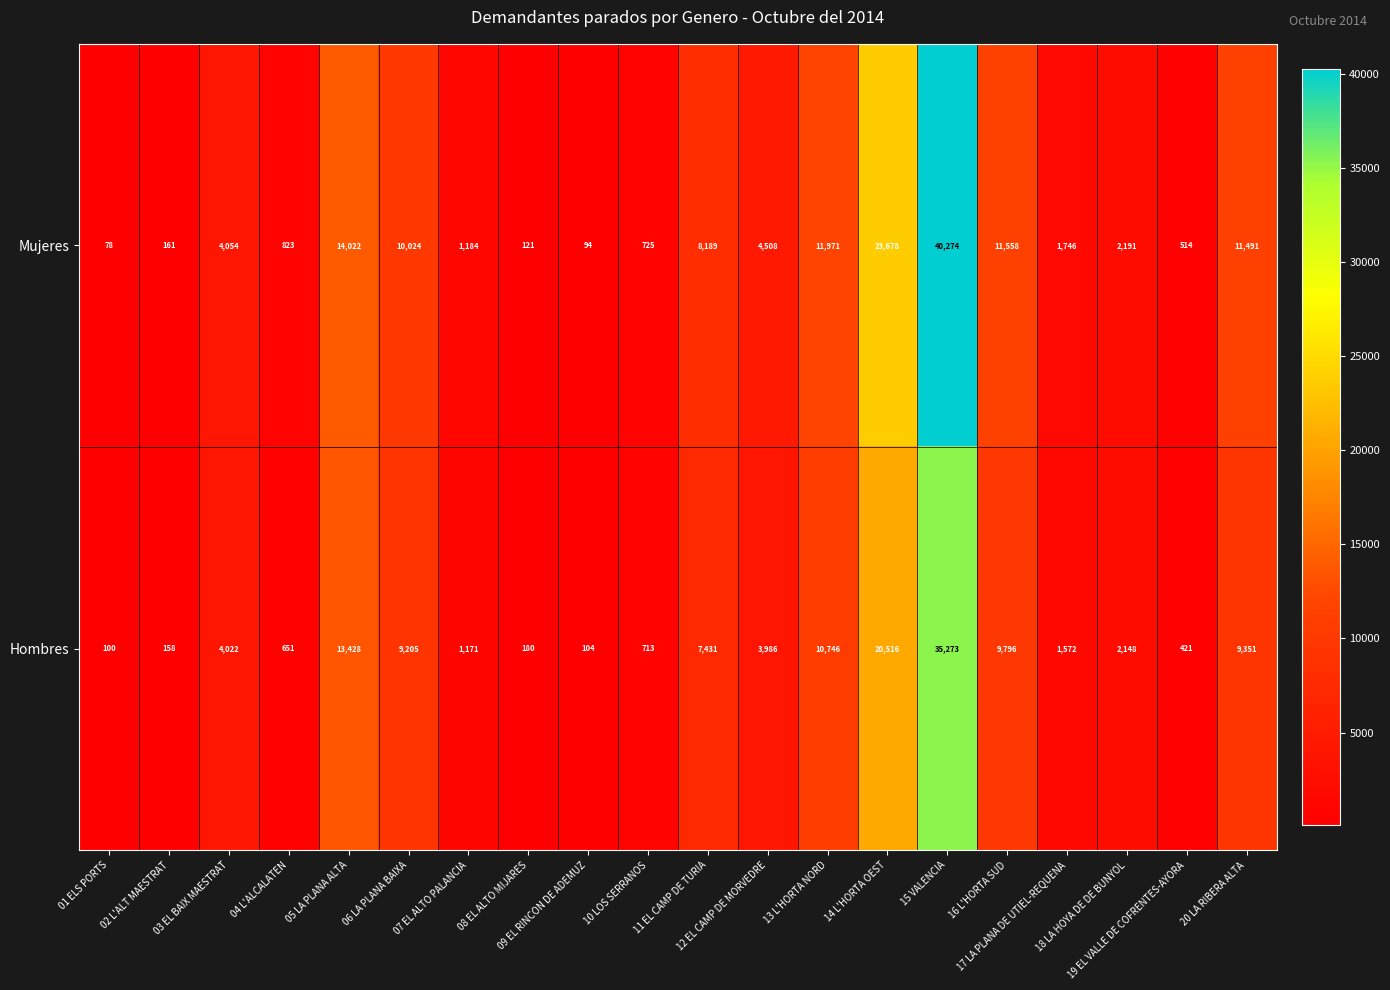

Count the number of categories in the chart.

20